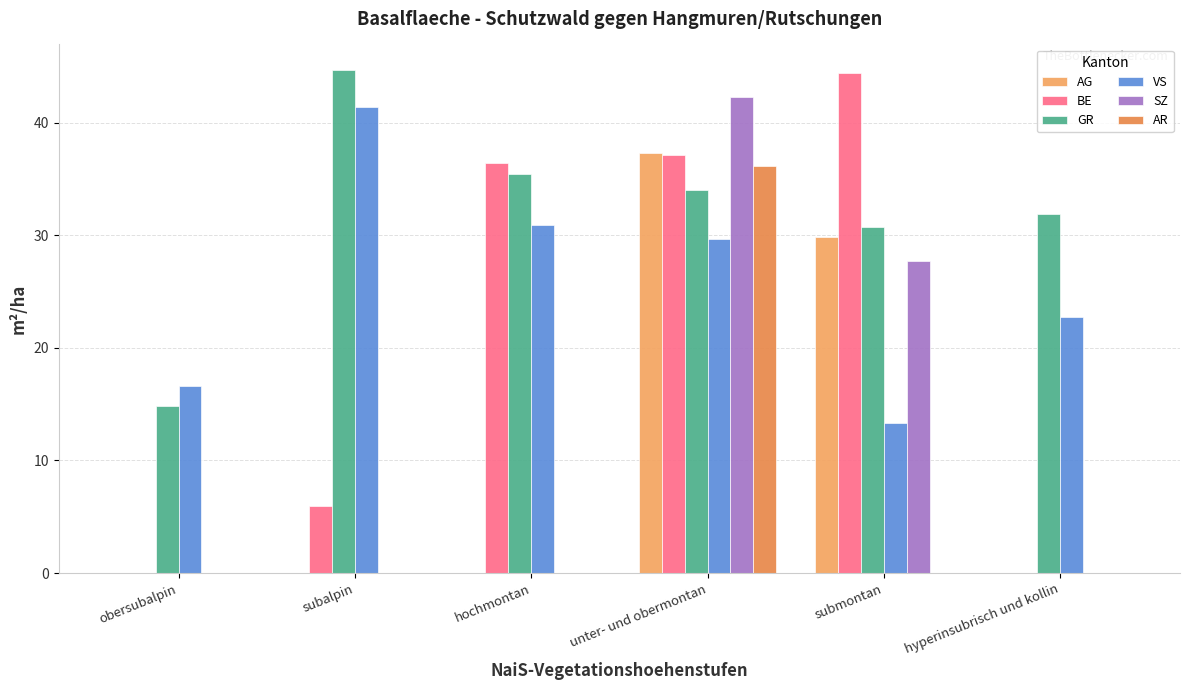

Count the number of data series in this chart.

6